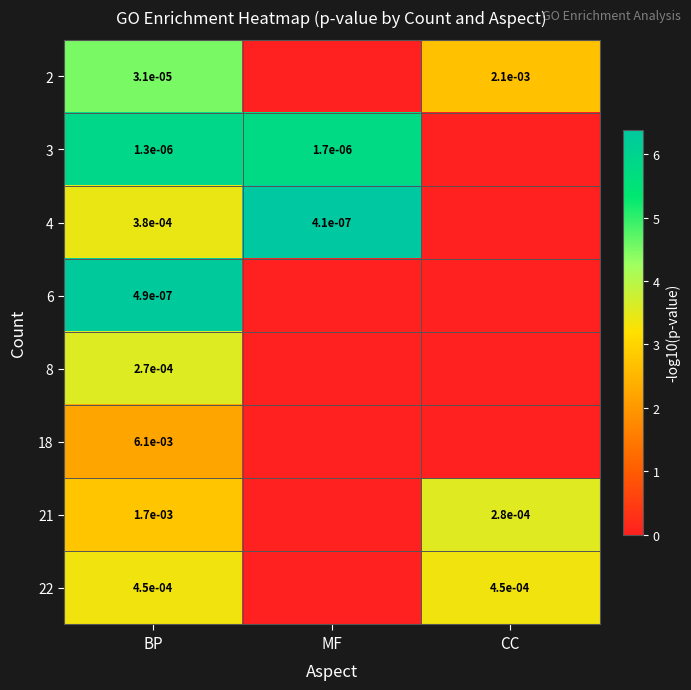

Is it true that 21 equals 0.0 at BP?

True